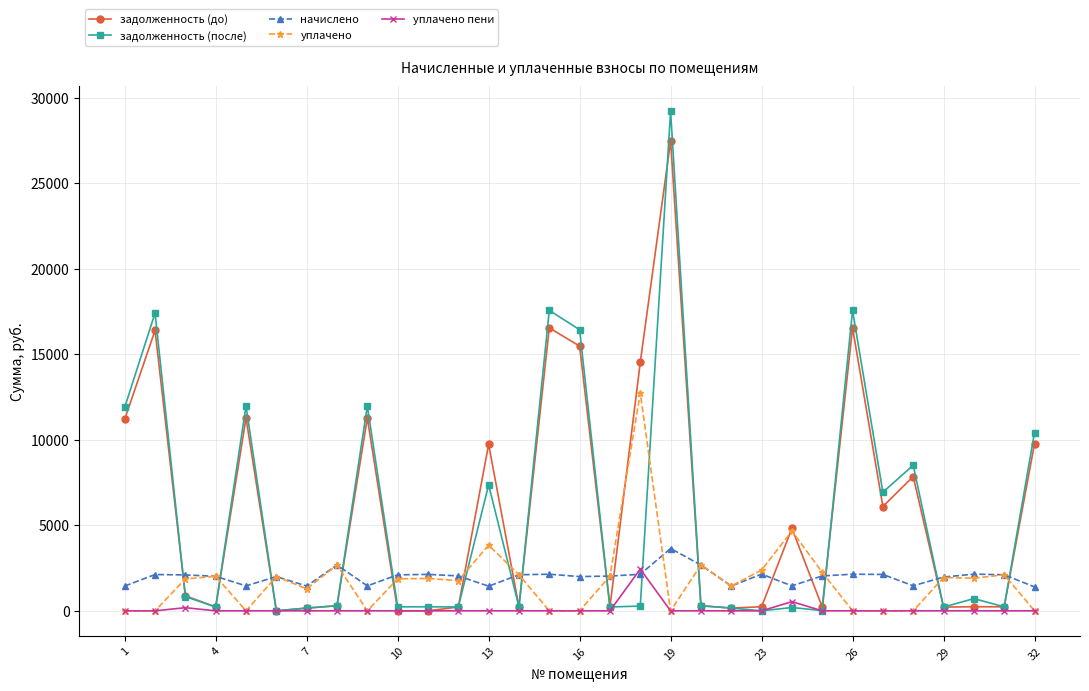

What is the value of the задолженность (после) point at the 23rd from the left?

194.0